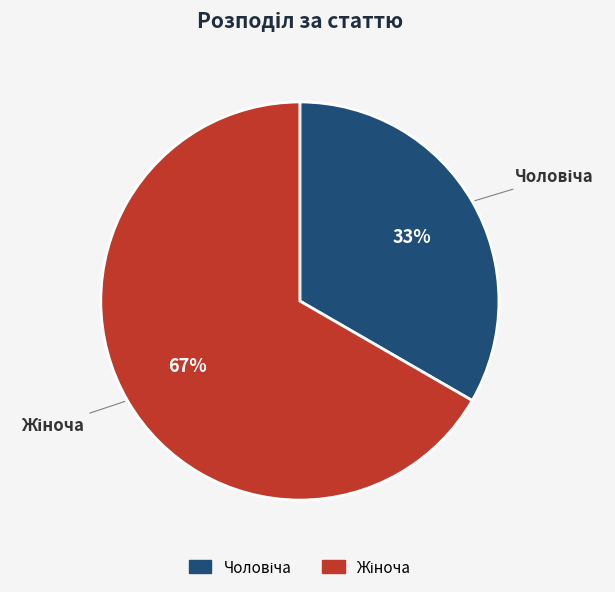

Is there any slice that represents more than half of the pie?

Yes